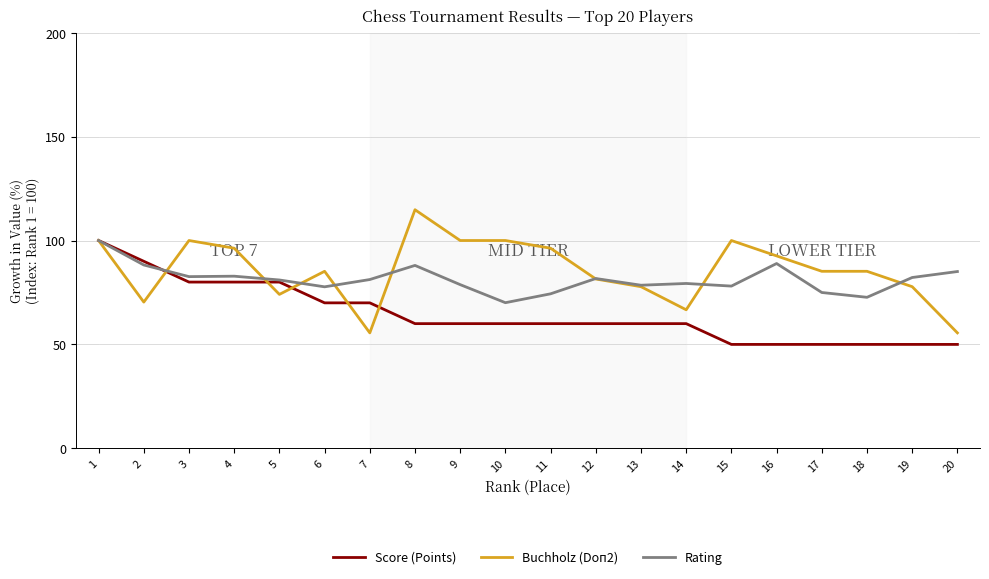

What is the maximum value shown in the chart?

114.8